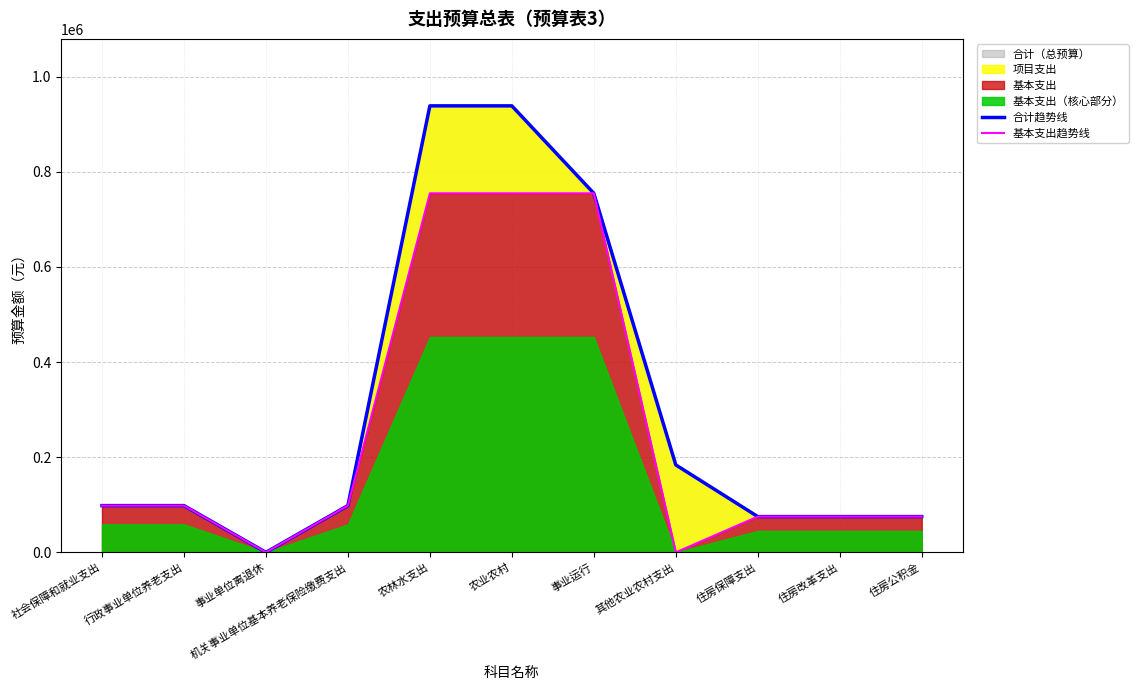

How many lines are shown in the chart?

2